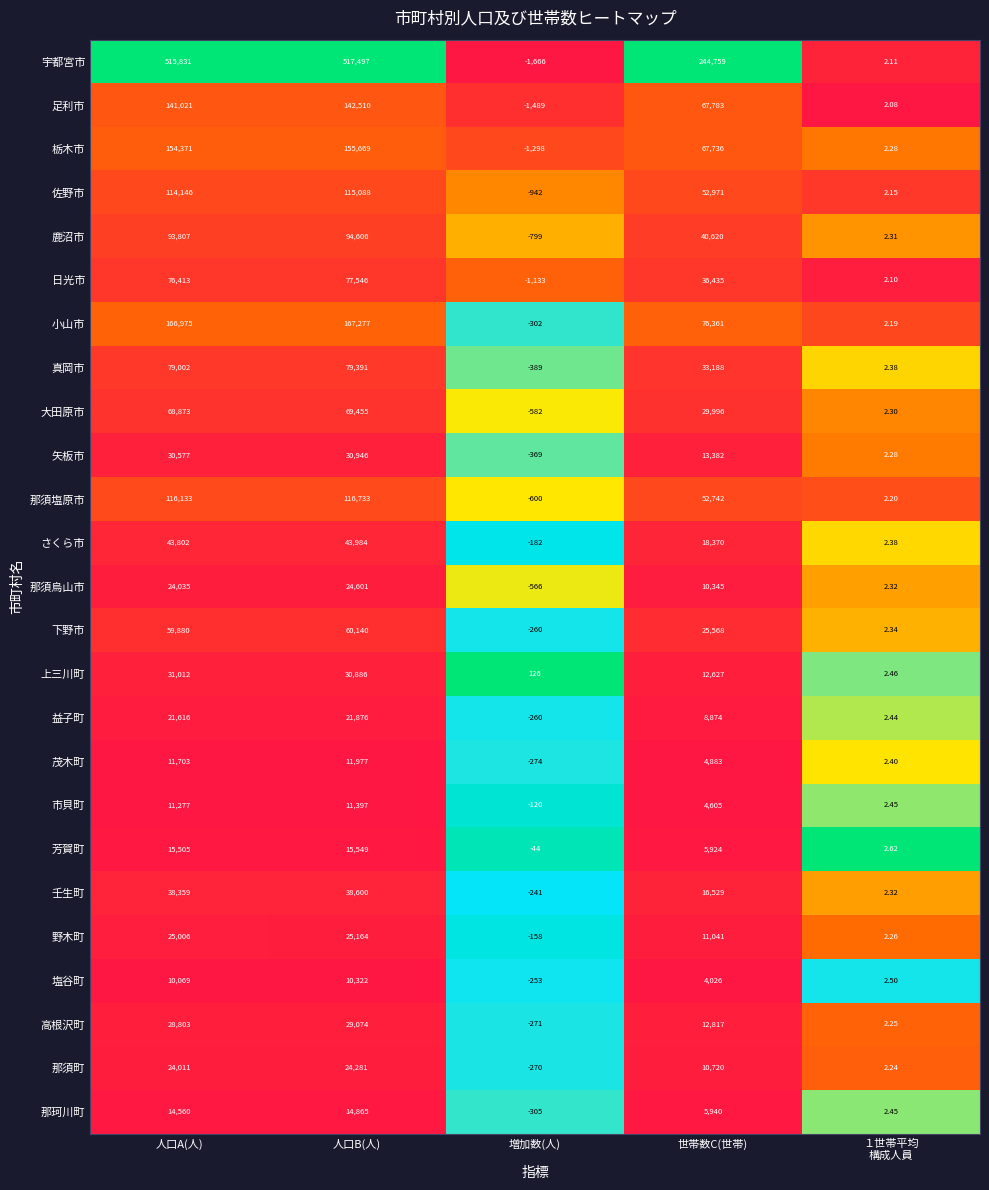

Which series changed the most between 人口A(人) and 人口B(人)?

宇都宮市